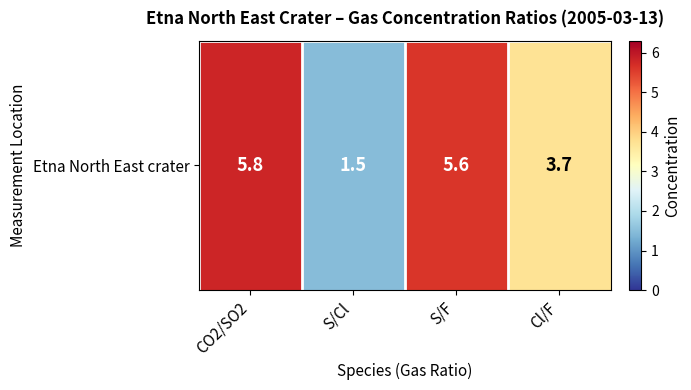

Reading left to right, what are all the values shown in this chart?

5.8	1.5	5.6	3.7